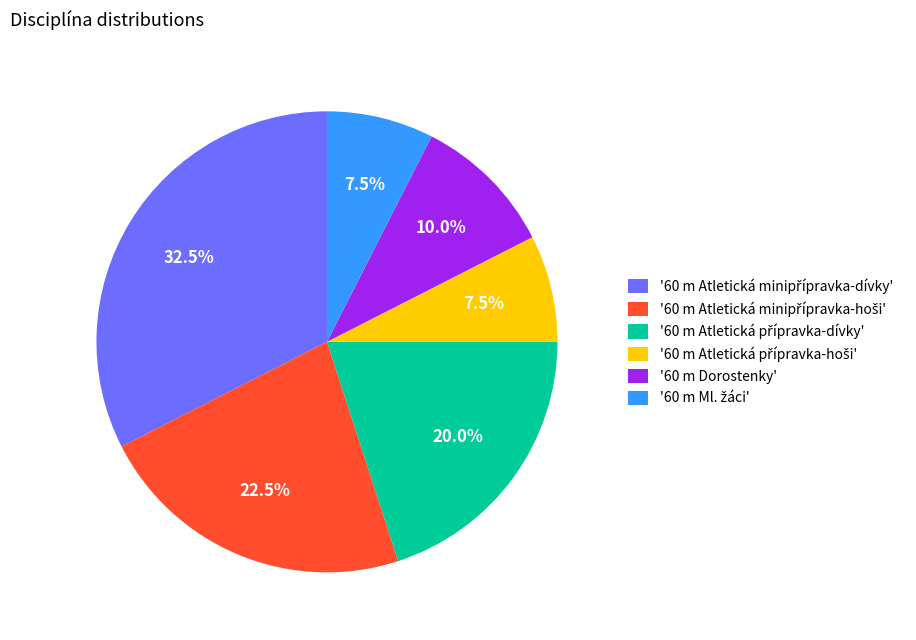

Count the number of slices in the pie.

6